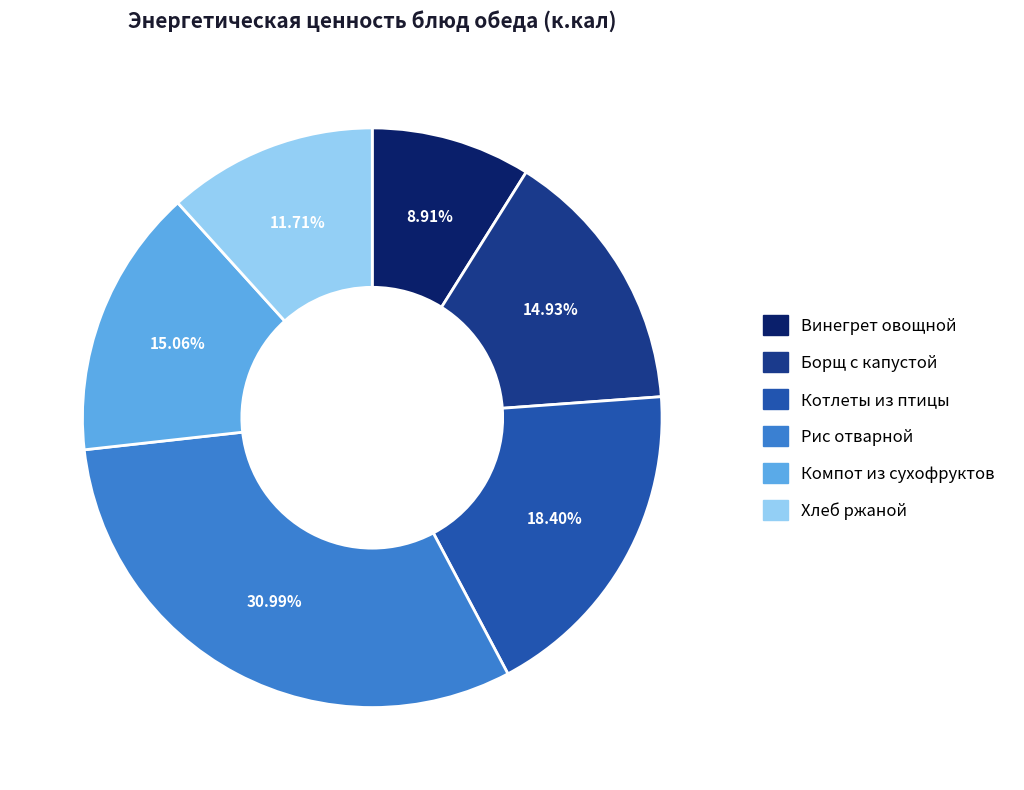

The Компот из сухофруктов slice represents 9% of the pie. True or false?

False